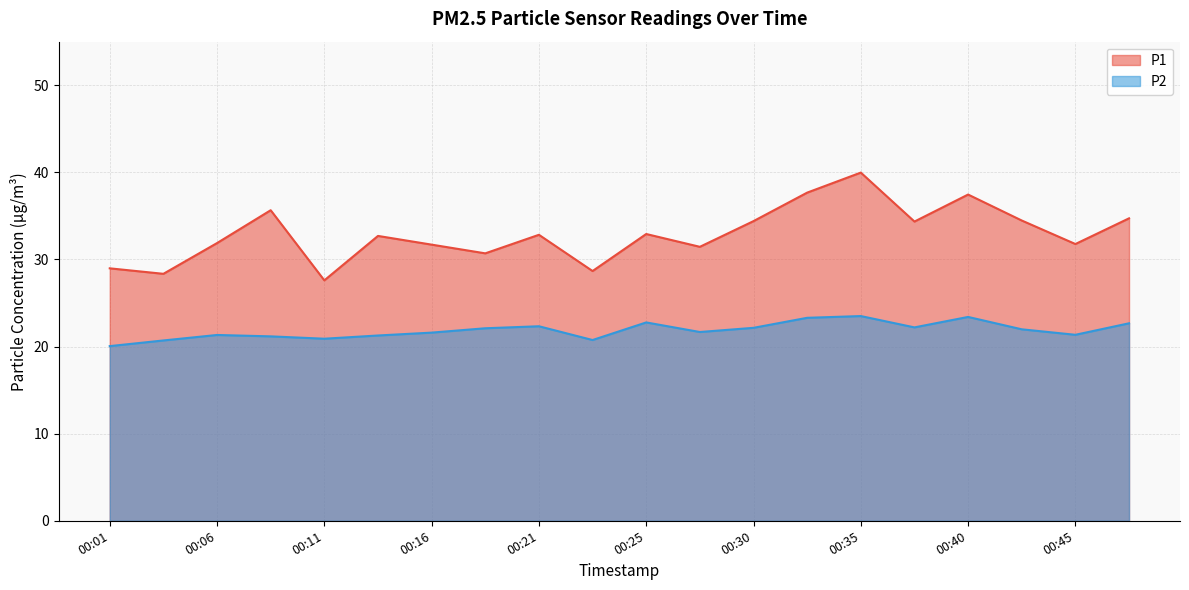

What are all the series names shown in the legend?

P1, P2